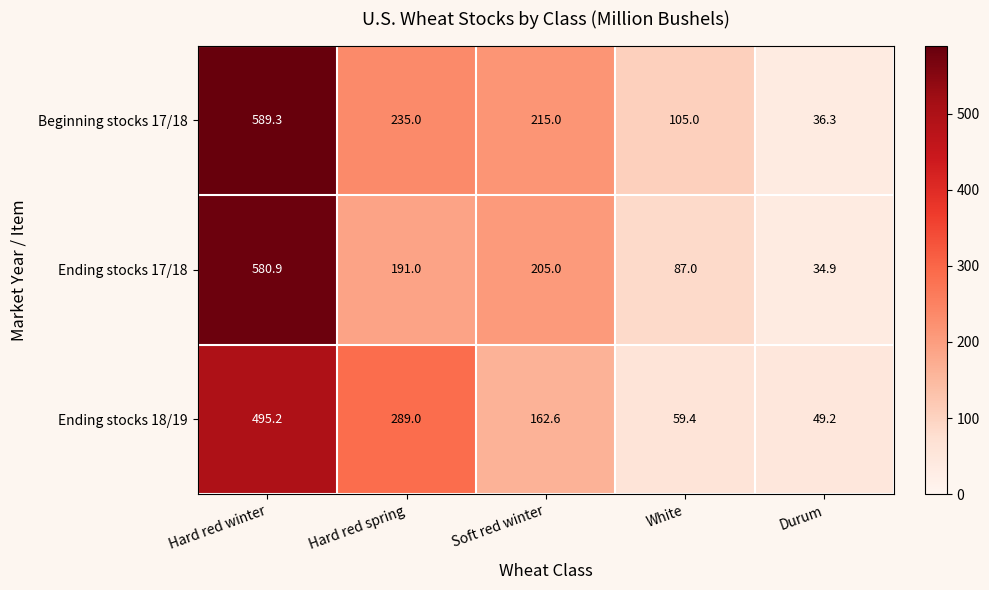

List the series in order of their overall mean, highest first.

Beginning stocks 17/18, Ending stocks 17/18, Ending stocks 18/19